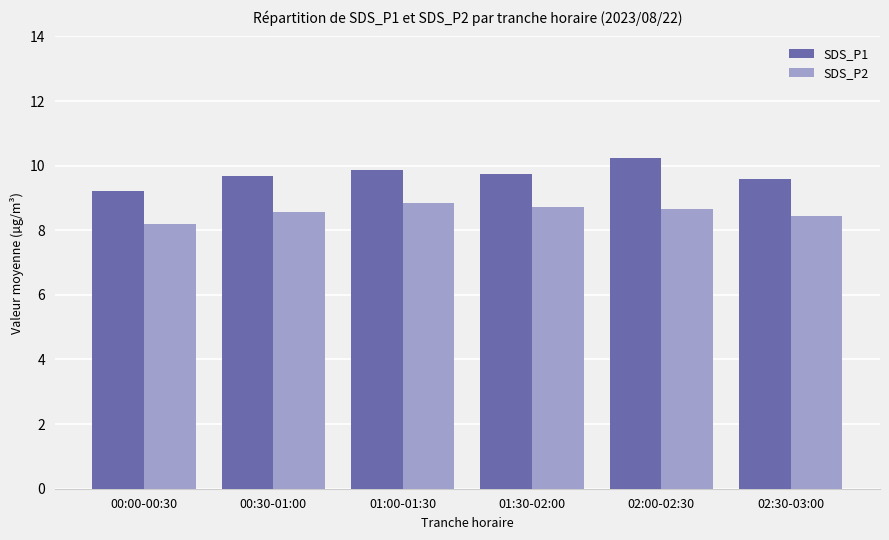

Is the value of SDS_P2 at 00:30-01:00 greater than the value of SDS_P1 at 00:30-01:00?

No